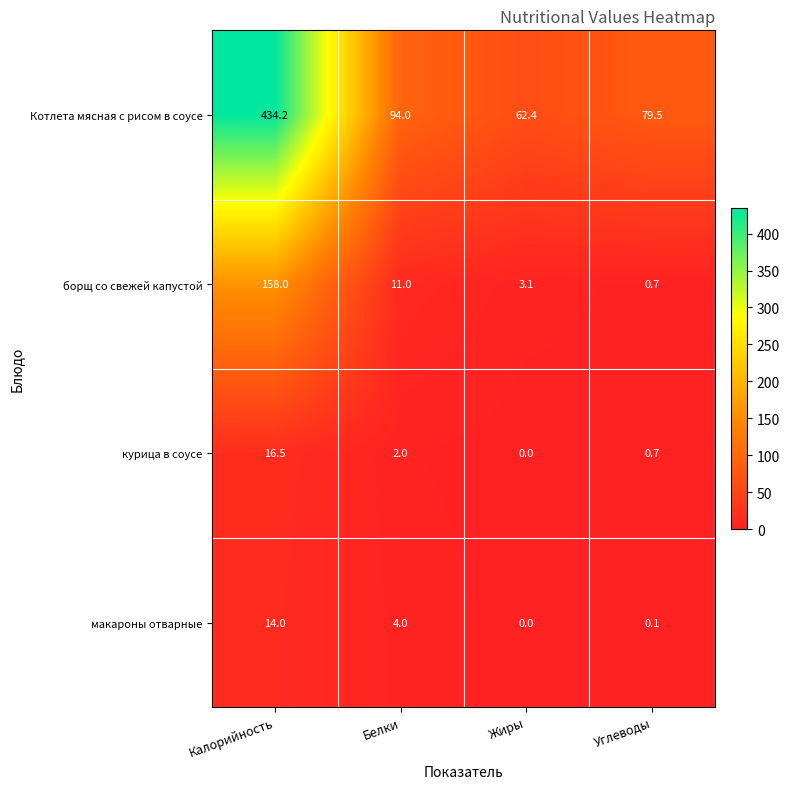

Which series changed the most between Жиры and Углеводы?

Котлета мясная с рисом в соусе